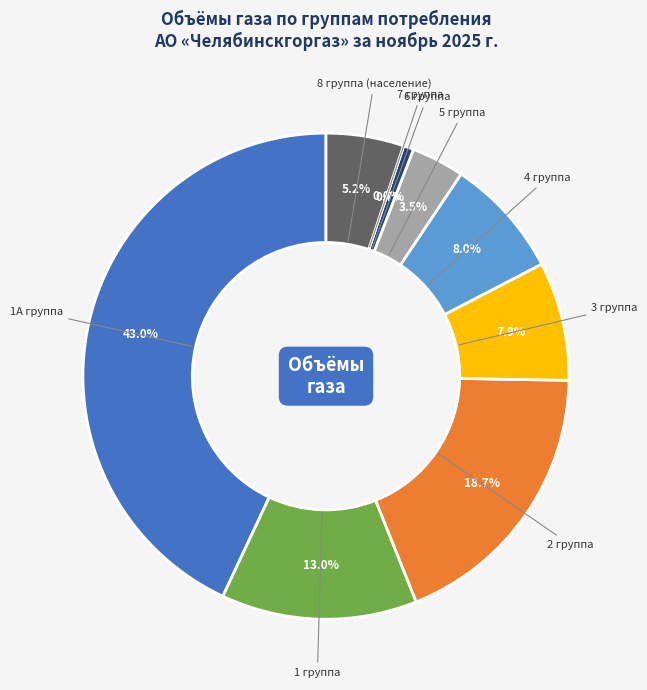

Is there a majority slice in this chart?

No